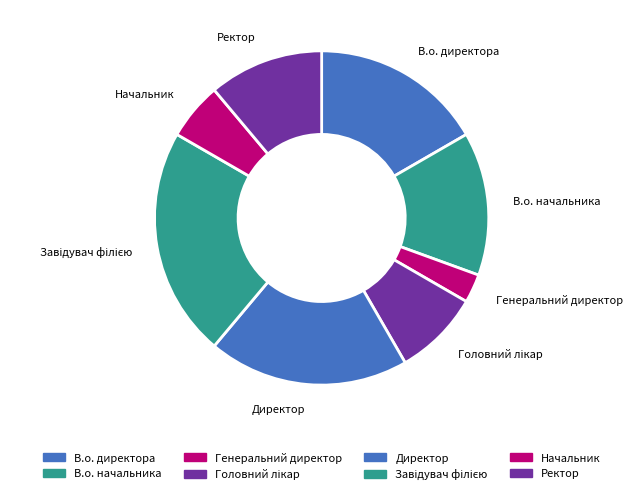

Is it true that Генеральний директор is 14% of the pie?

False